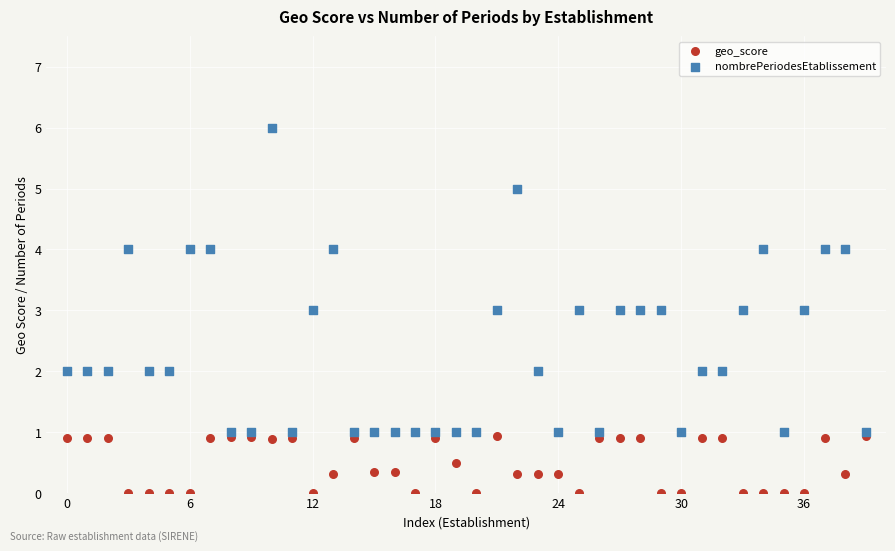

What are all the series names shown in the legend?

geo_score, nombrePeriodesEtablissement